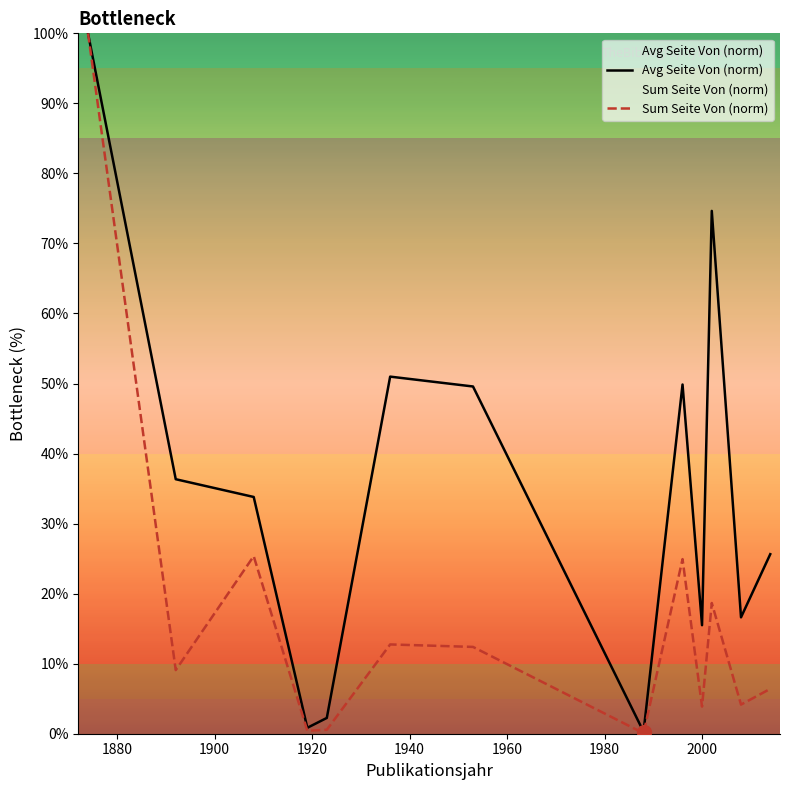

Which series has the largest total across all categories?

Avg Seite Von (norm)